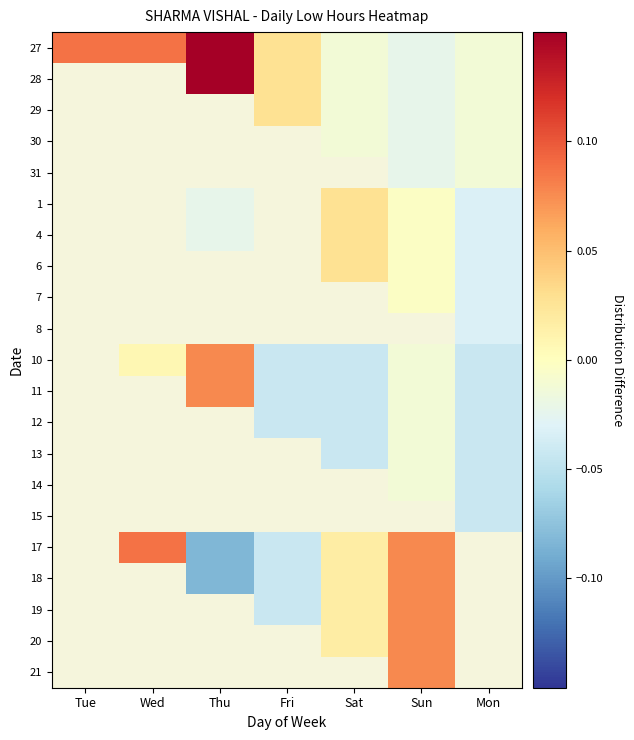

How many distinct data groups are displayed?

21